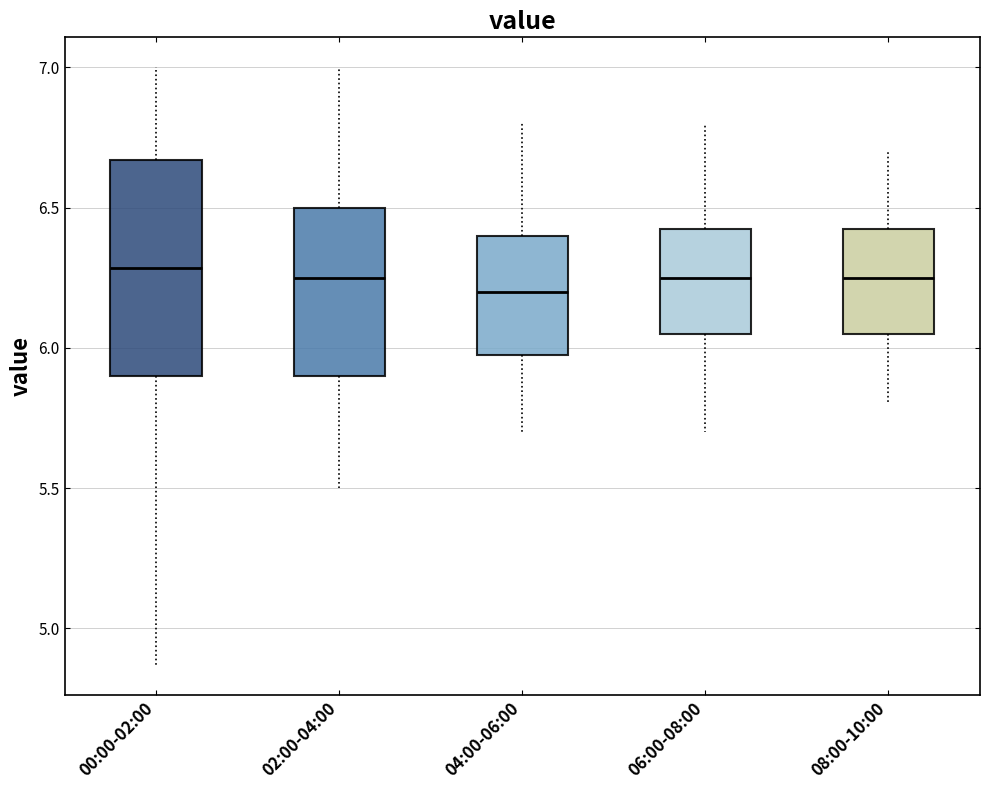

Reading left to right, transcribe this box plot: for each box, give where its median line is, the range the box spans, and where its two whiskers end, as read against the y-axis. The values are not printed on the chart, so give them approximately, as read against the axis.

00:00-02:00: median 6.30, box 5.90 to 6.65, whiskers 4.85 to 7.00
02:00-04:00: median 6.25, box 5.90 to 6.50, whiskers 5.50 to 7.00
04:00-06:00: median 6.20, box 6.00 to 6.40, whiskers 5.70 to 6.80
06:00-08:00: median 6.25, box 6.05 to 6.45, whiskers 5.70 to 6.80
08:00-10:00: median 6.25, box 6.05 to 6.45, whiskers 5.80 to 6.70